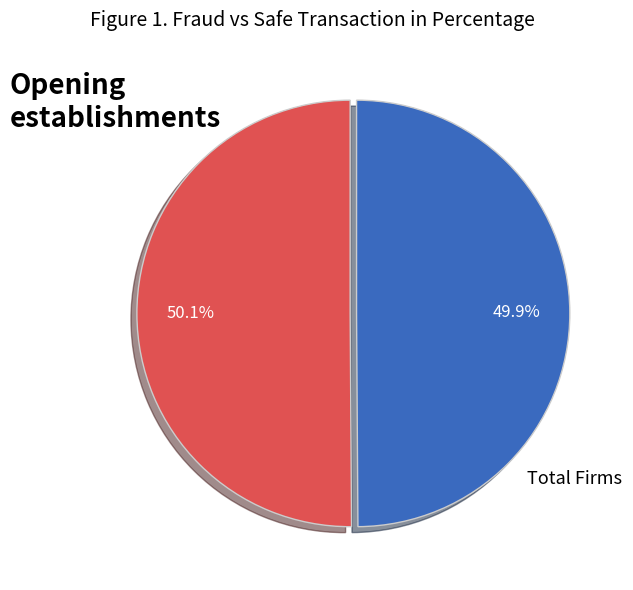

Is there any slice that represents more than half of the pie?

Yes